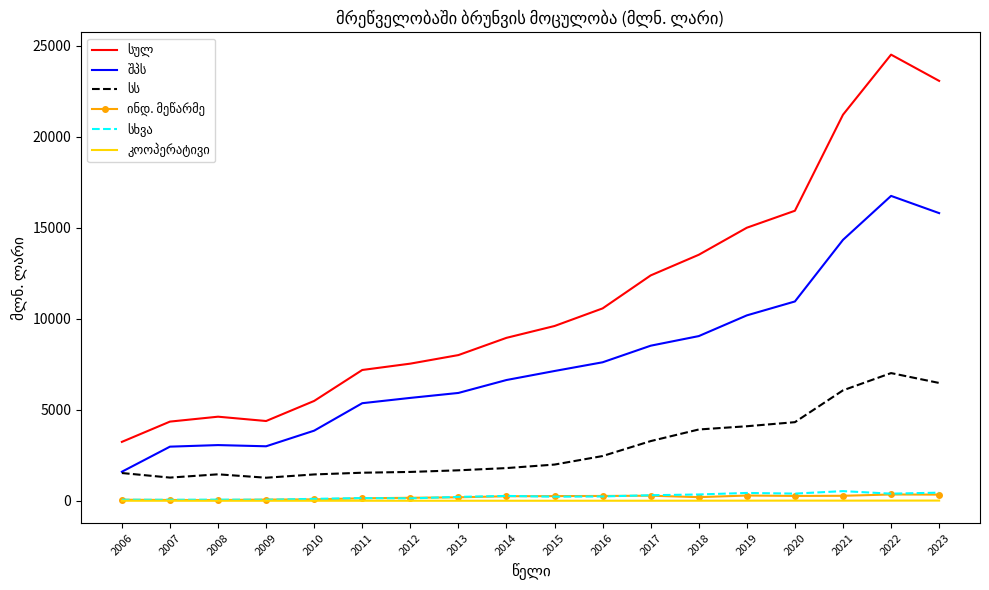

Which label corresponds to the largest value in the chart?

2022